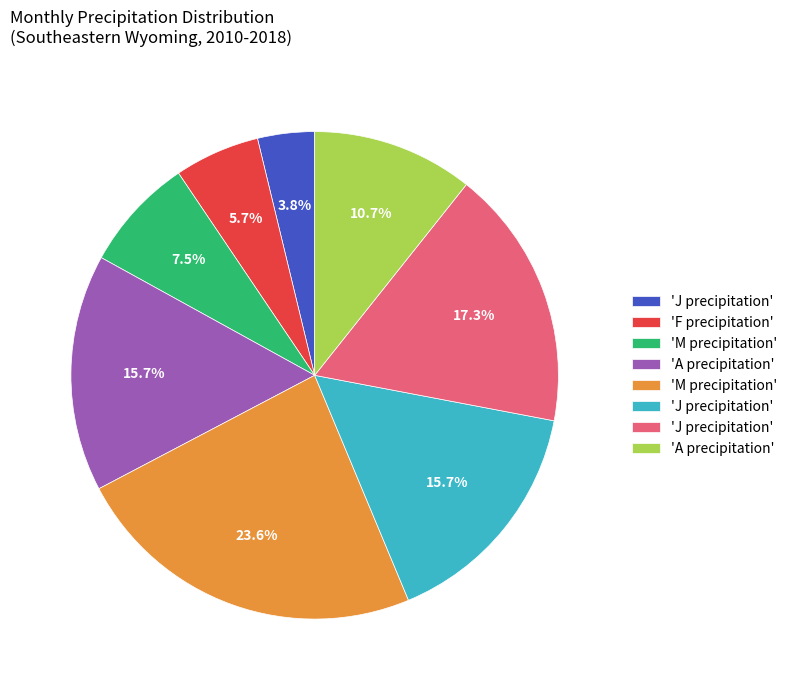

Does any single category account for the majority?

No